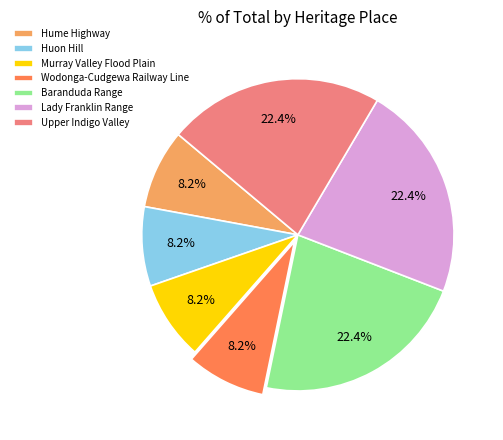

To the nearest percent, what portion does Hume Highway represent?

8%